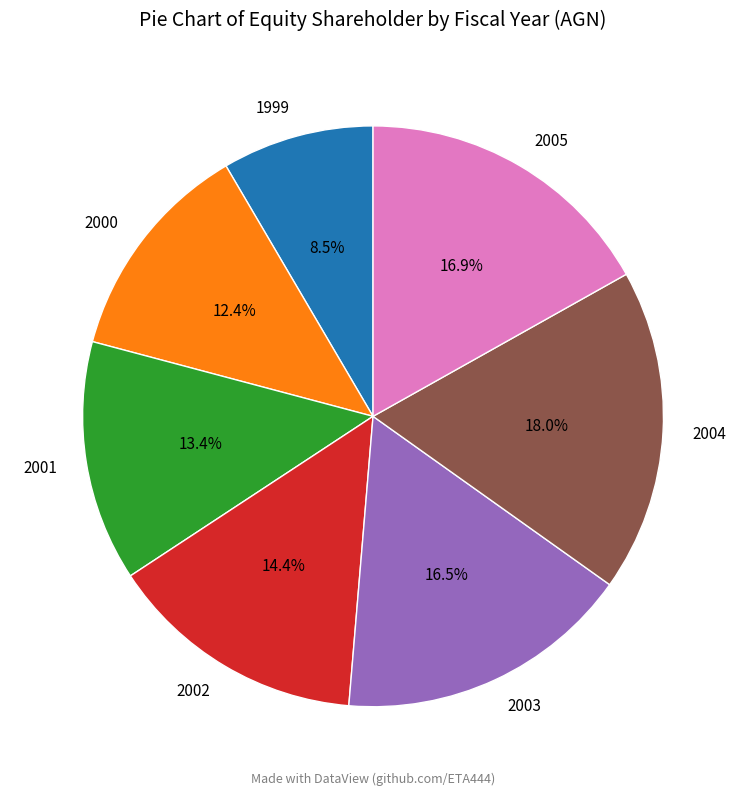

True or false: 2001 accounts for 13% of the total.

True